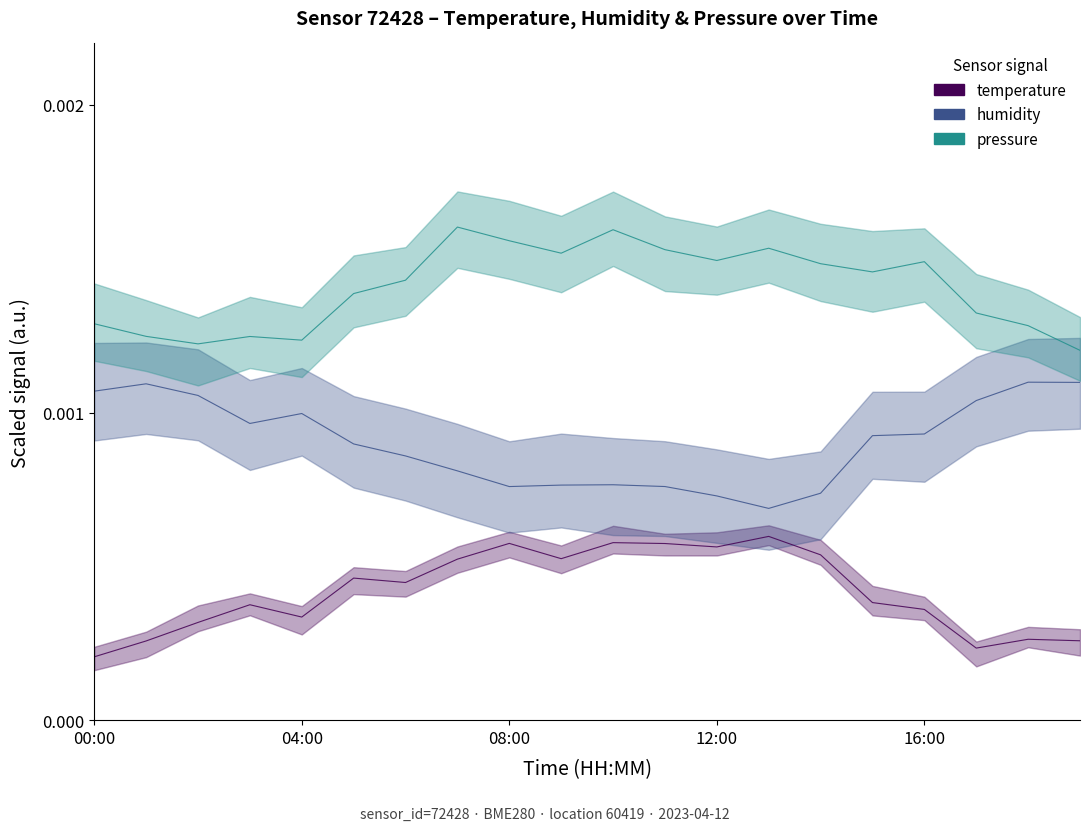

At which label does temperature reach its peak?

13:00